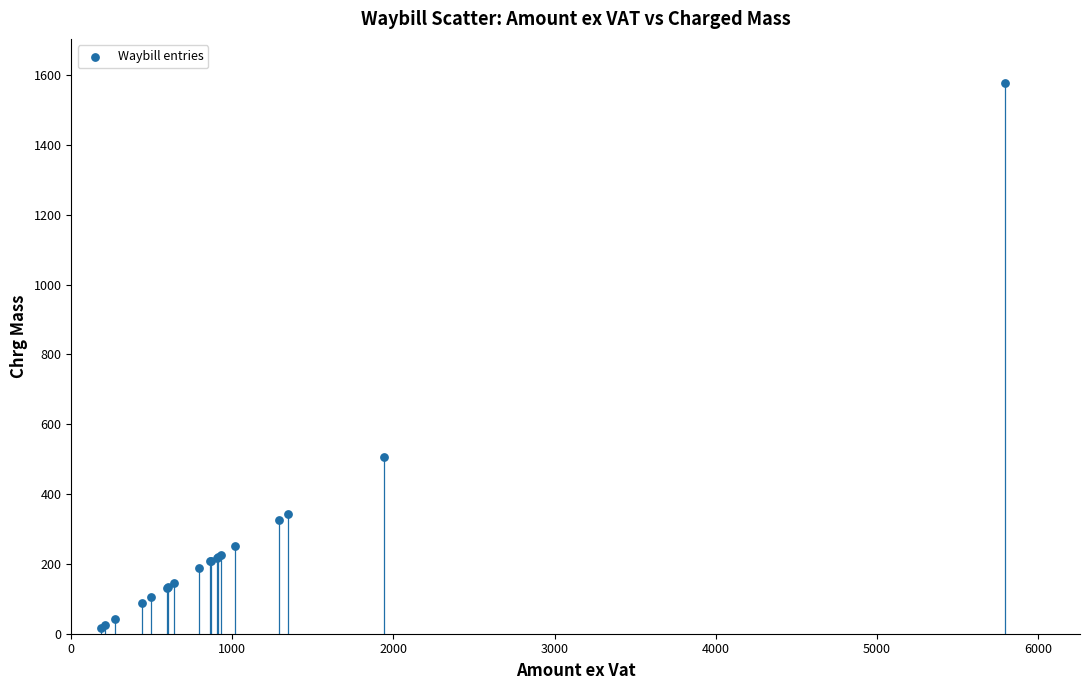

What Y value in the scatter plot is closest to 797?

507